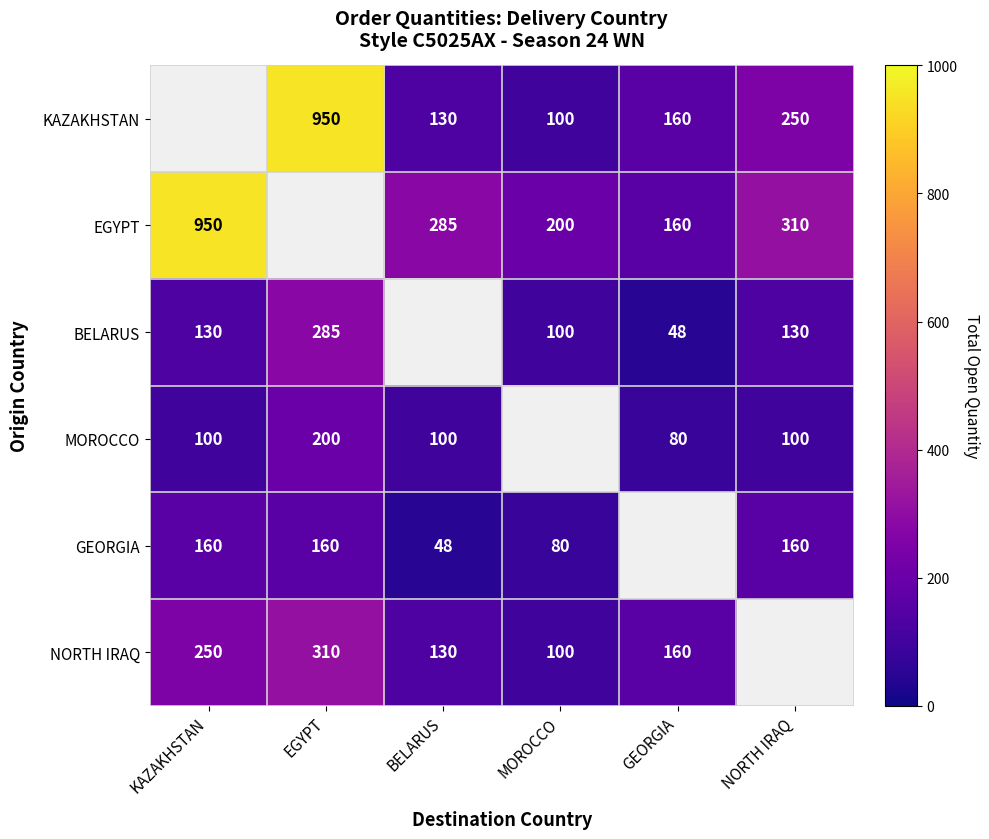

What is the smallest value displayed?

48.0